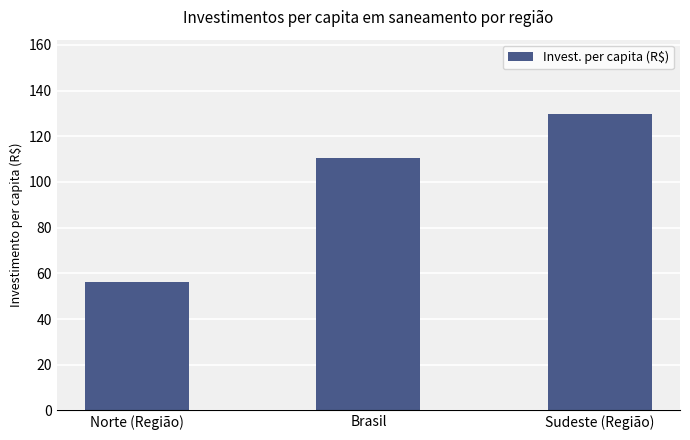

At which label does the data first exceed 110?

Brasil